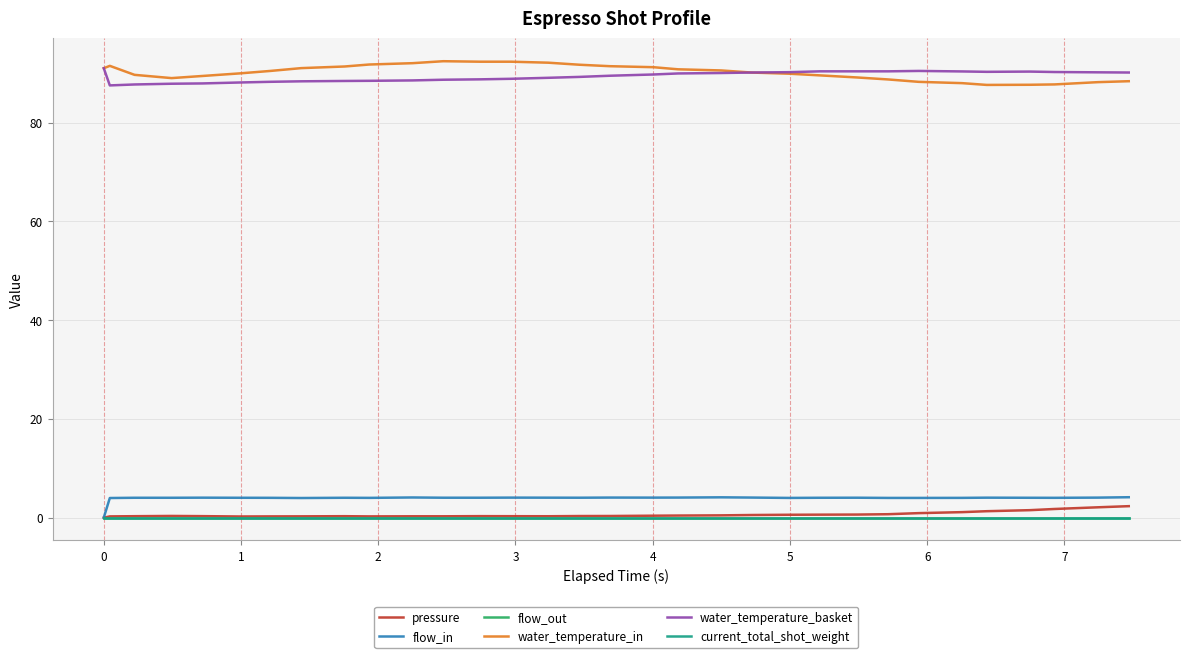

At how many categories does at least one series exceed 9?

32